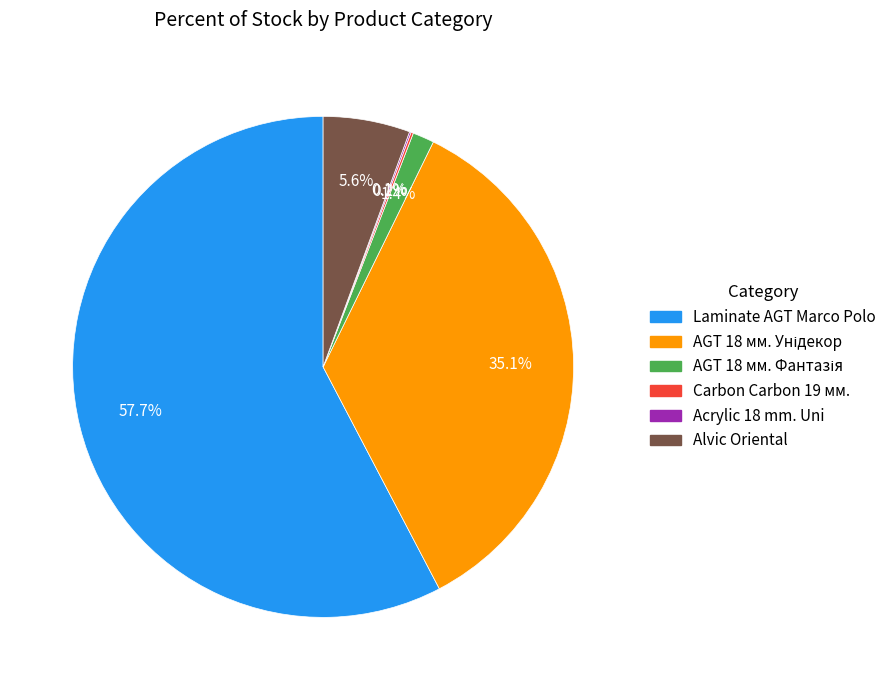

Does any single category account for the majority?

Yes